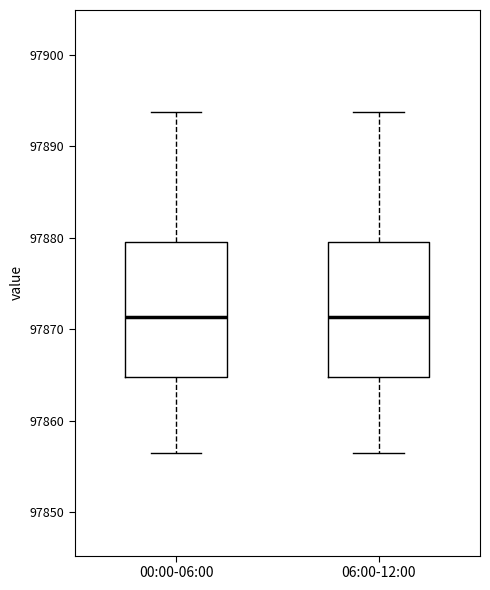

Reading left to right, transcribe this box plot: for each box, give where its median line is, the range the box spans, and where its two whiskers end, as read against the y-axis. The values are not printed on the chart, so give them approximately, as read against the axis.

00:00-06:00: median 97871, box 97865 to 97879, whiskers 97856 to 97894
06:00-12:00: median 97871, box 97865 to 97879, whiskers 97856 to 97894